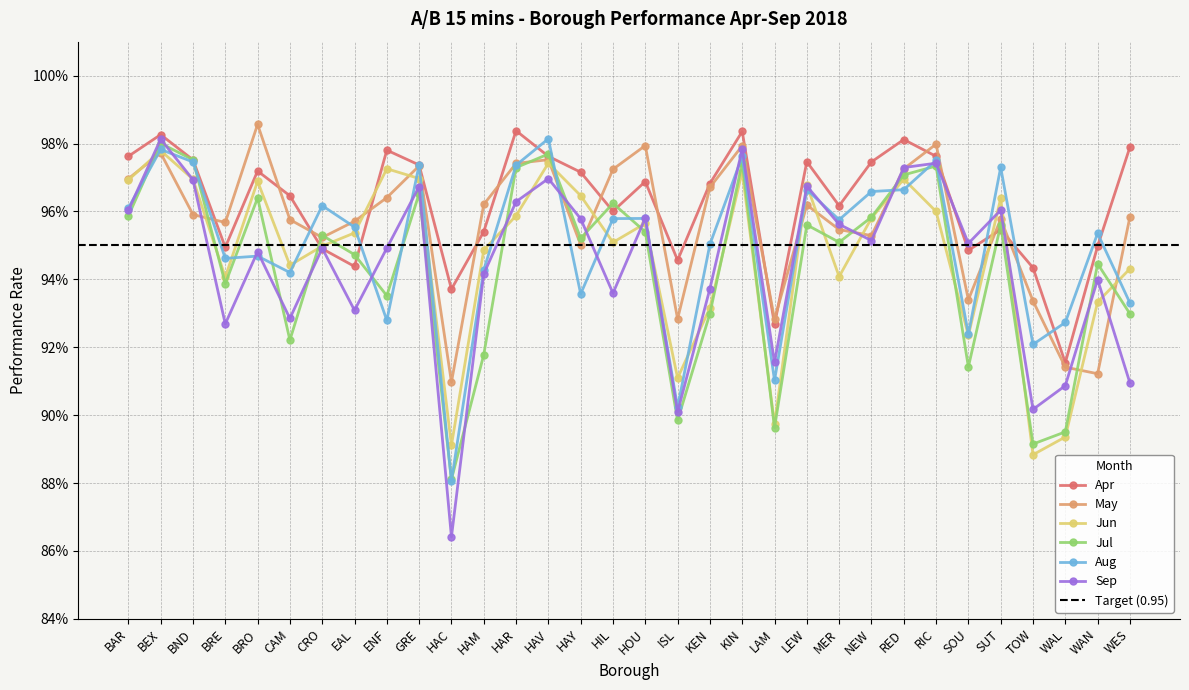

Which category has the highest value across all series?

BRO